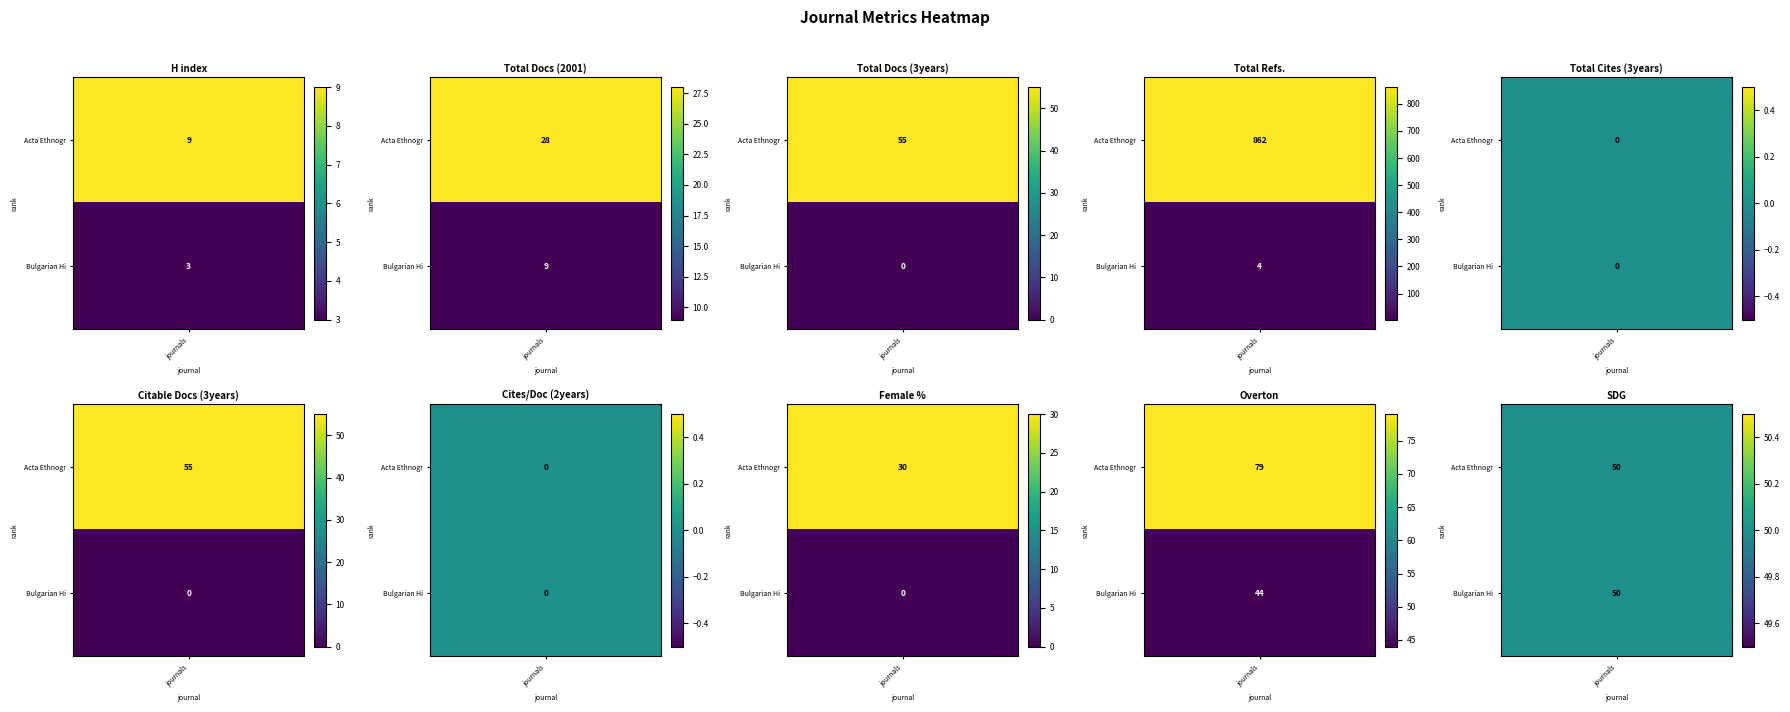

Which series has the largest total across all categories?

Acta Ethnographica Hungarica